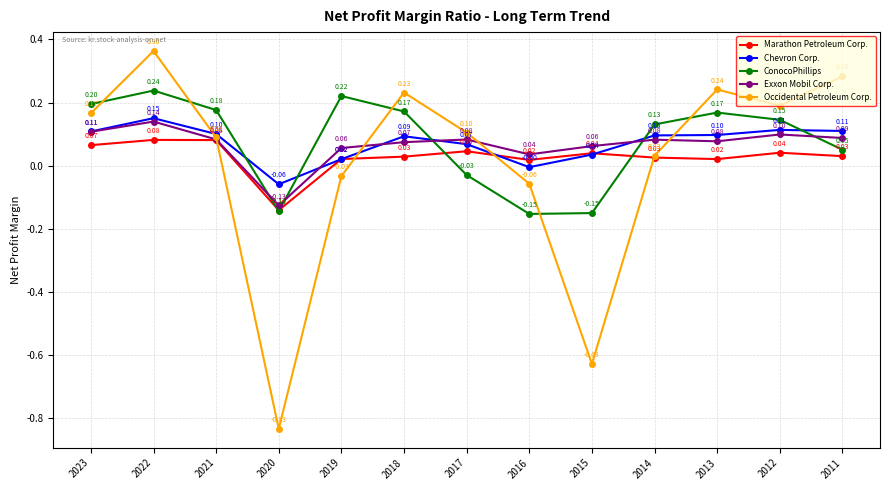

What are all the series names shown in the legend?

Marathon Petroleum Corp., Chevron Corp., ConocoPhillips, Exxon Mobil Corp., Occidental Petroleum Corp.